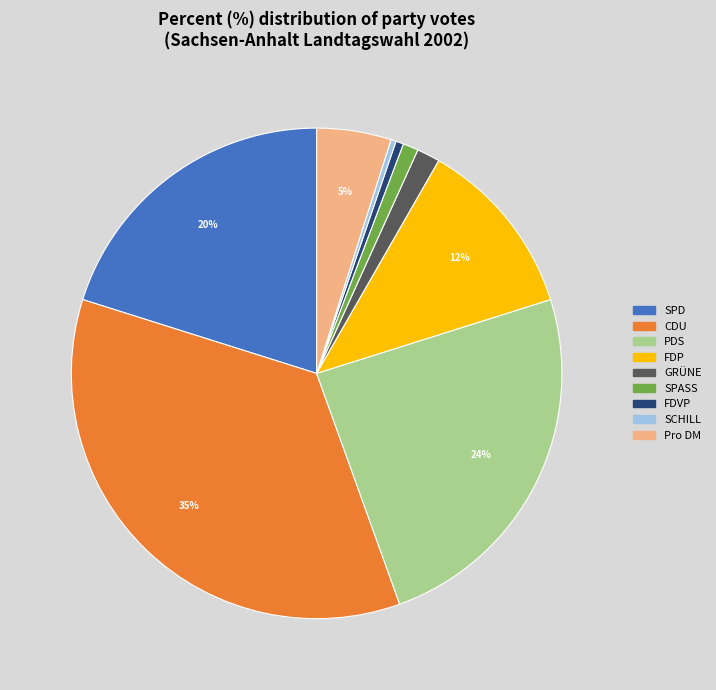

Does SPASS account for over 50% of the chart?

No